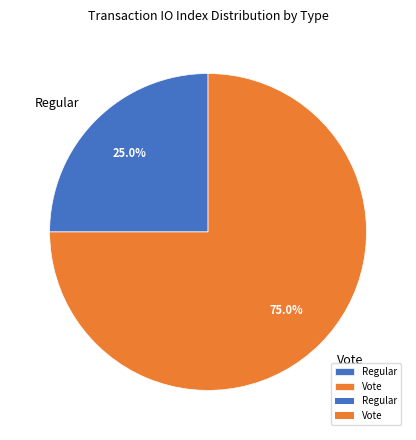

Is Vote the majority of the pie?

Yes